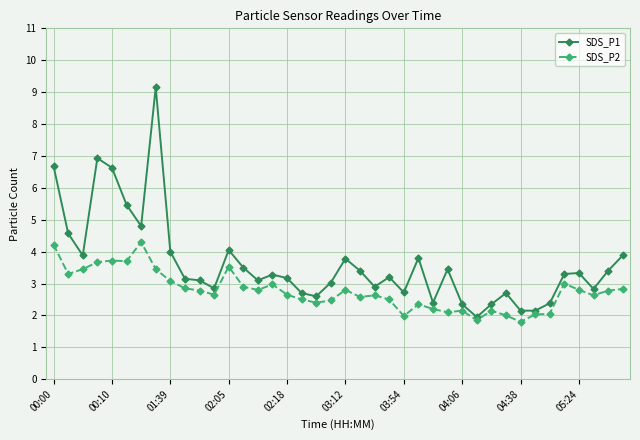

Which series has the widest spread of values?

SDS_P1